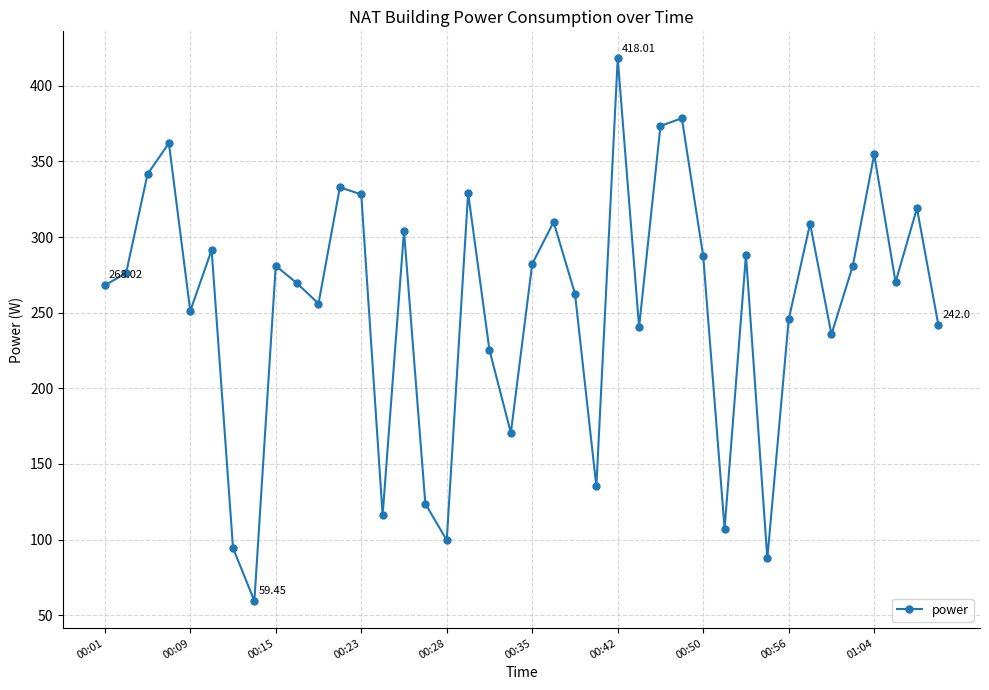

What is the difference between the maximum and minimum values?

358.6